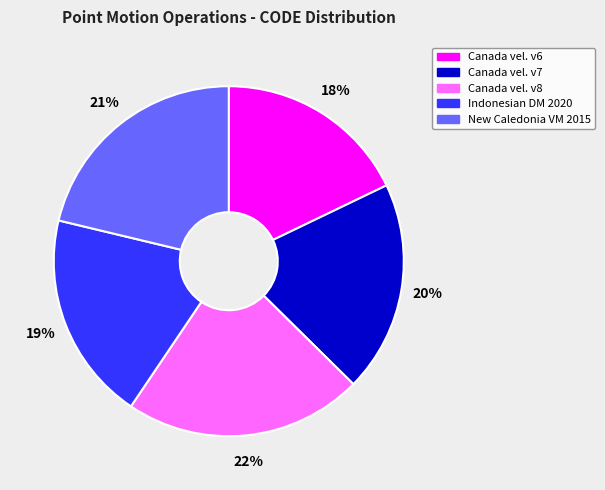

What is the largest slice in the pie chart?

Canada vel. v8